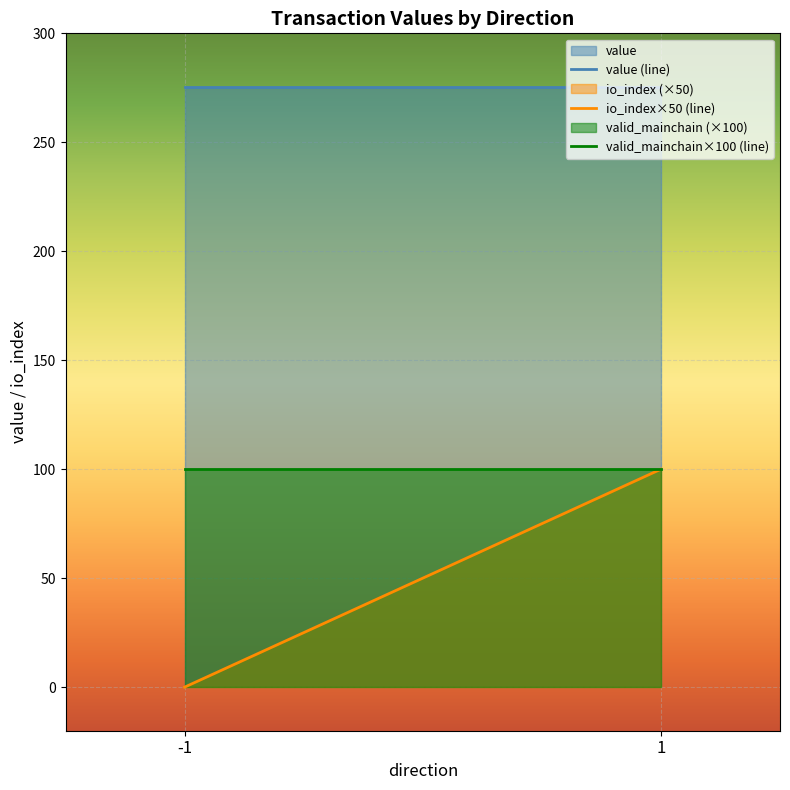

How many data points does each series have?

2